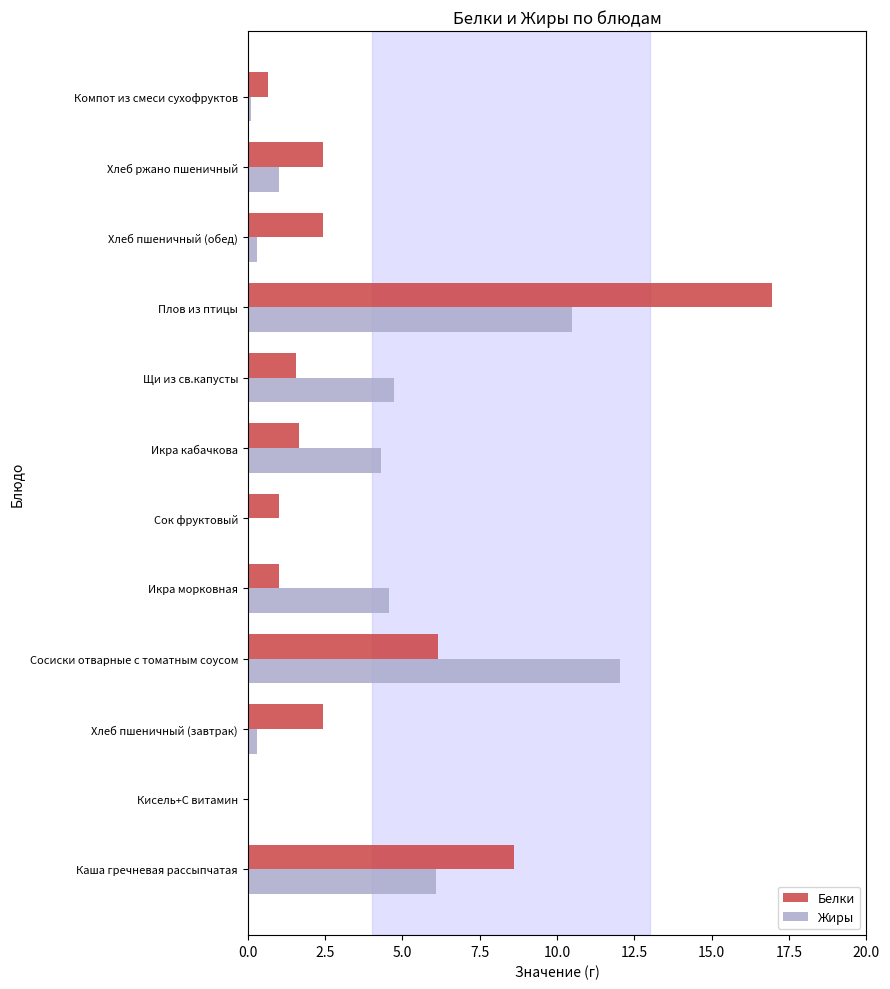

At which category is the sum across all series the highest?

Плов из птицы